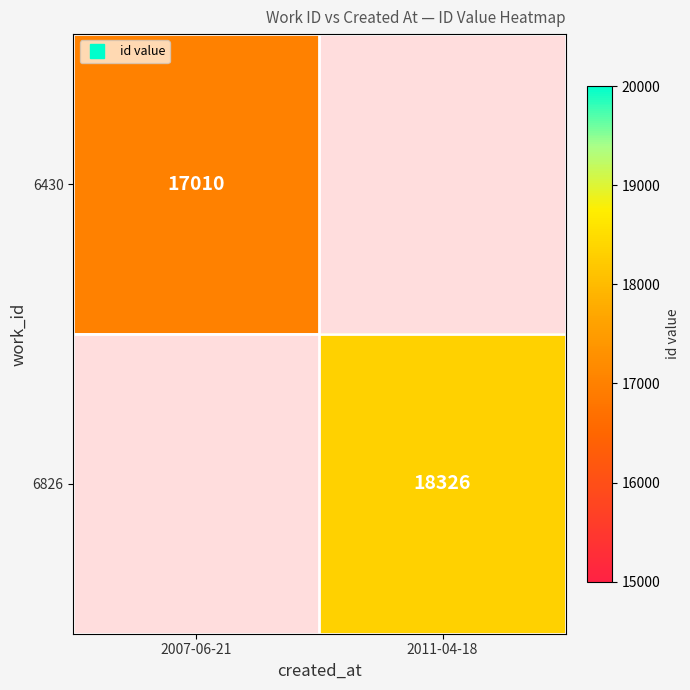

Is the value of 6826 at 2011-04-18 greater than the value of 6430 at 2007-06-21?

Yes